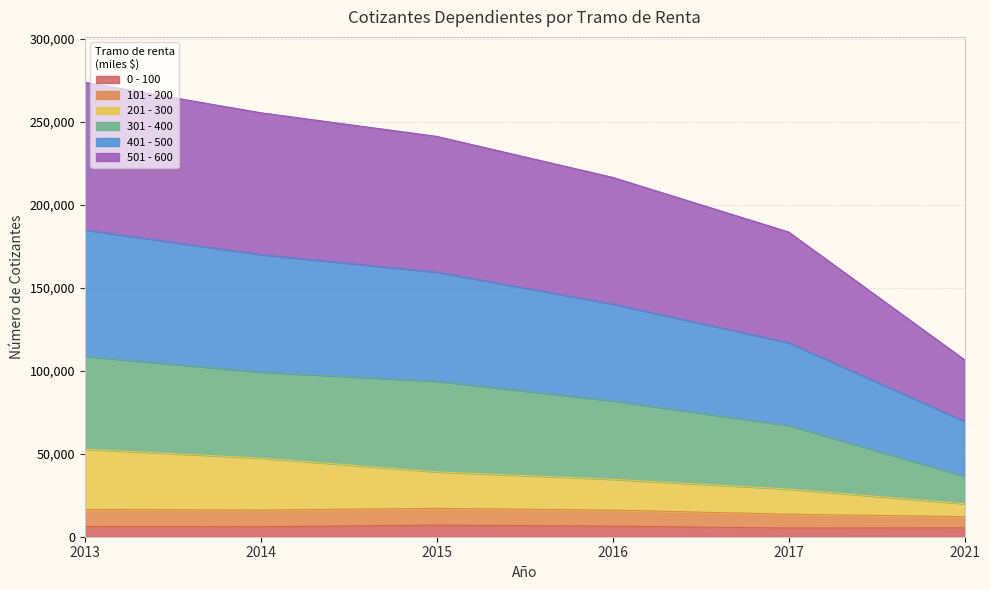

What is the total value across all series at 2013?

273836